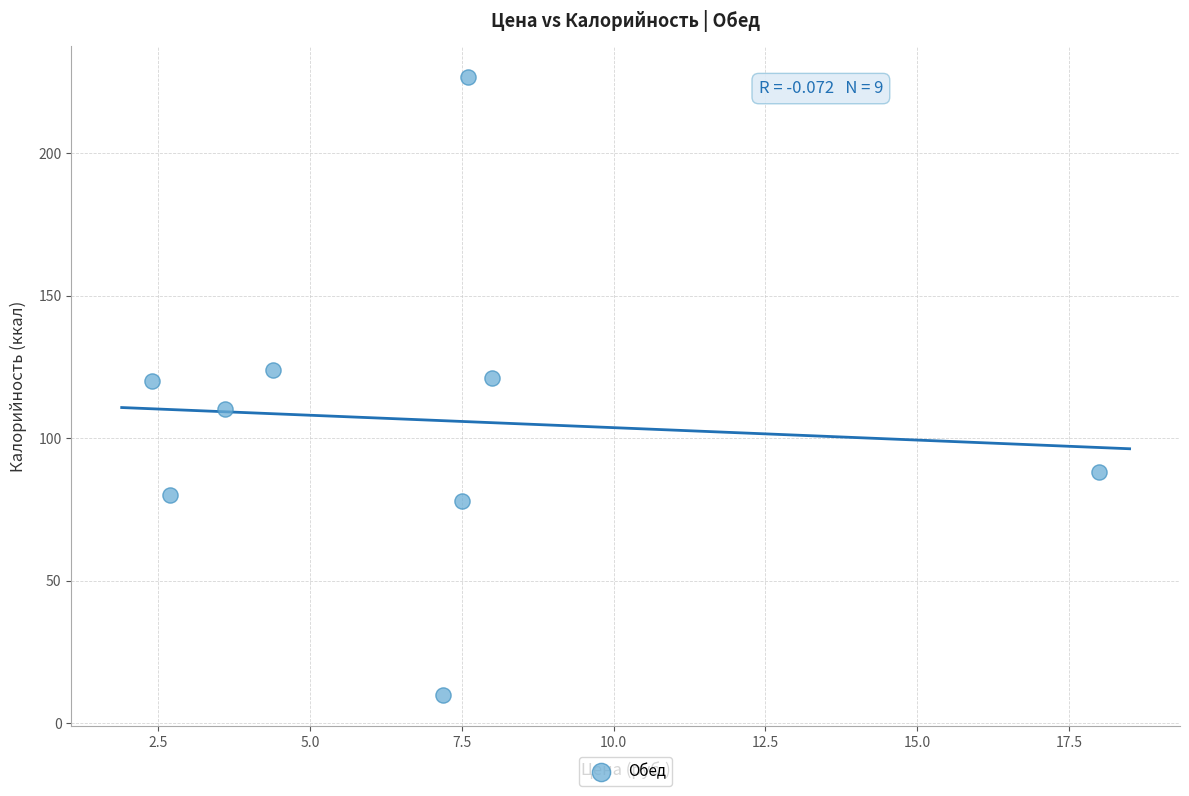

What is the average Y value?

106.4